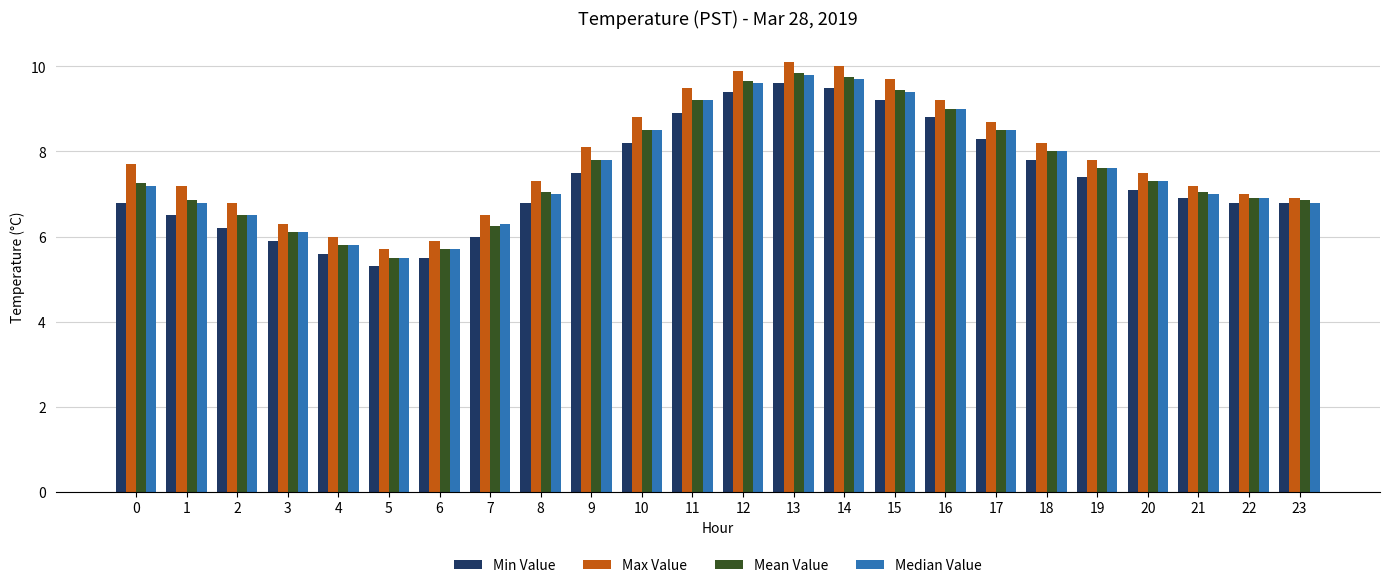

What is the sum of the Min Value values at 18 and 2?

14.0